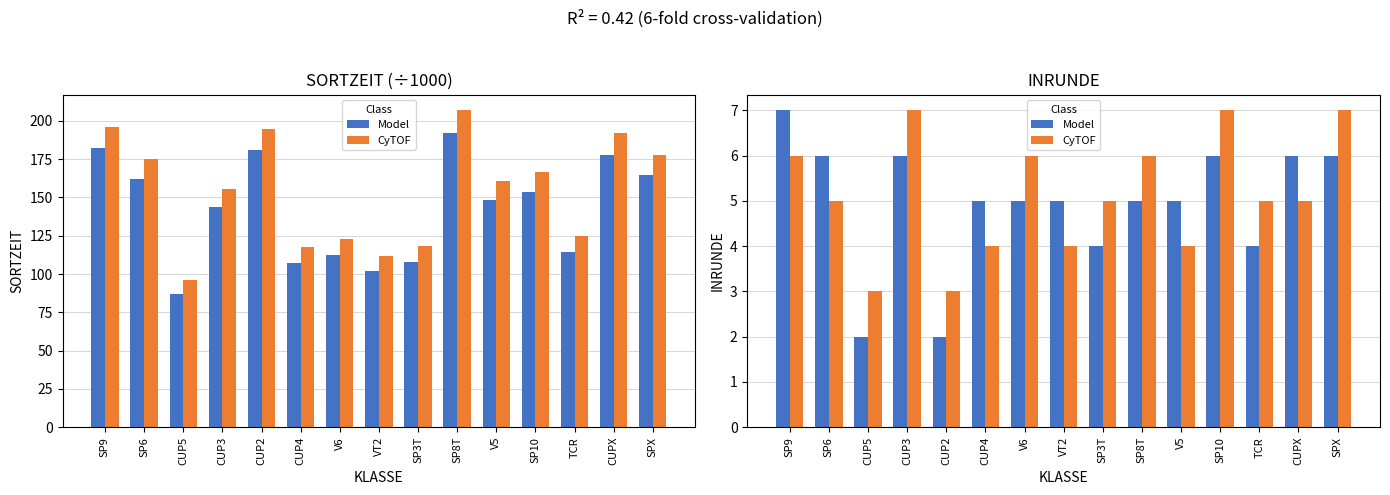

What are all the series names shown in the legend?

Model, CyTOF